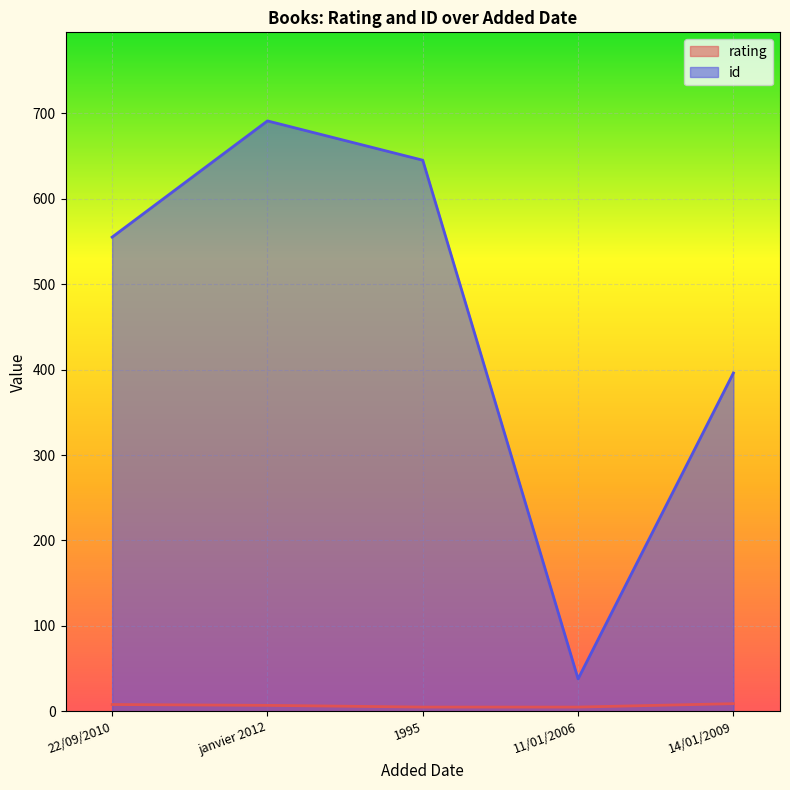

What is the minimum value shown in the chart?

5